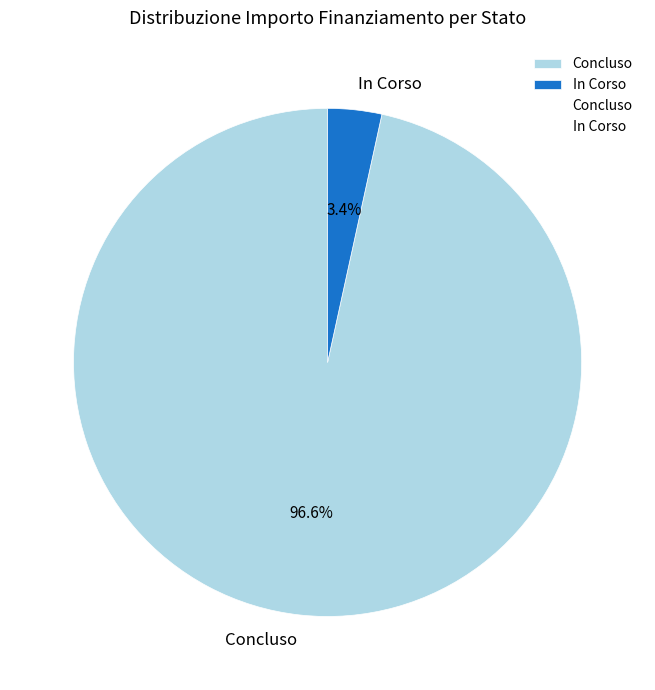

Which slice represents more than half of the pie?

Concluso